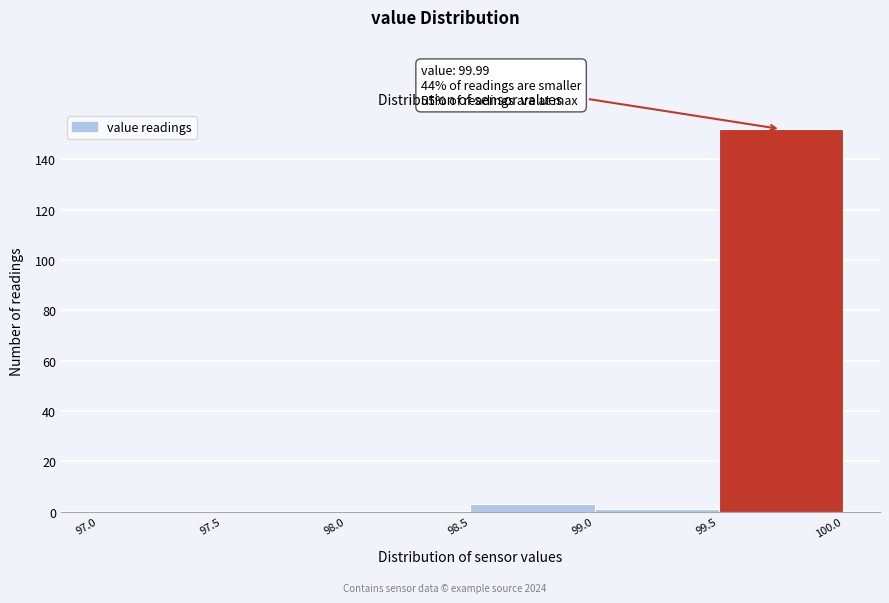

Which range on the x-axis has the tallest bar?

99.5 to 100.0